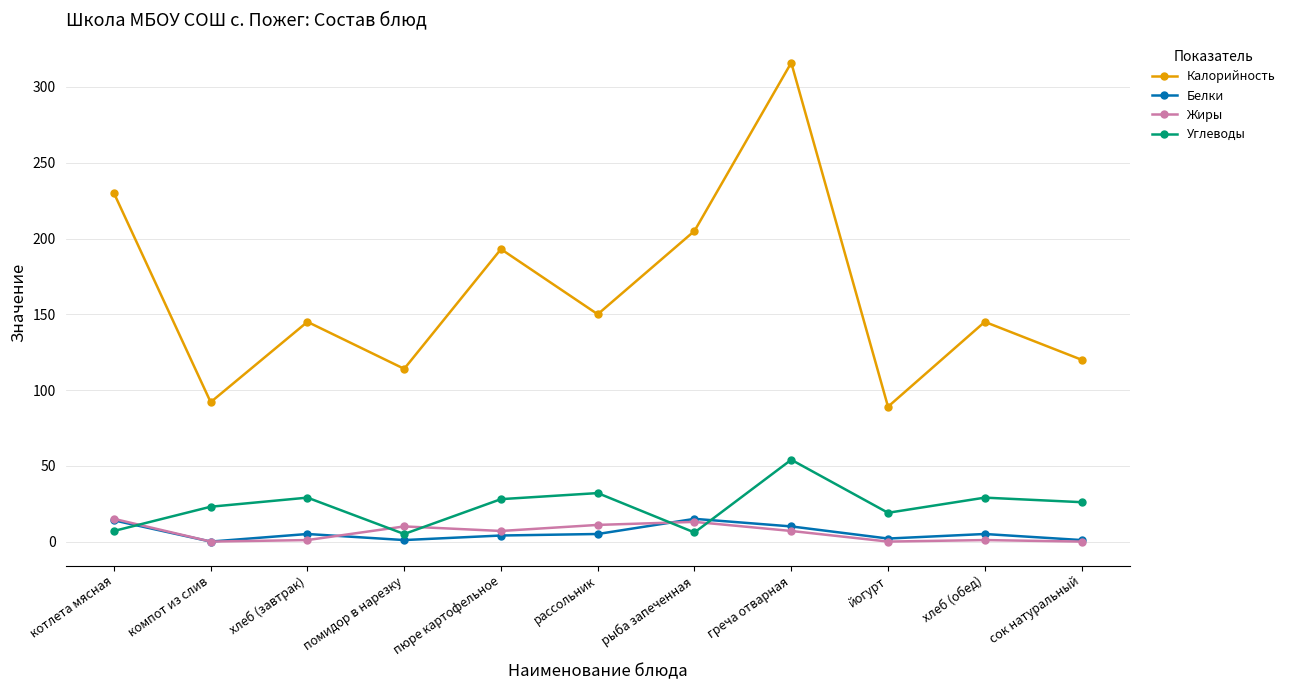

True or false: Углеводы and Белки intersect in this chart.

True